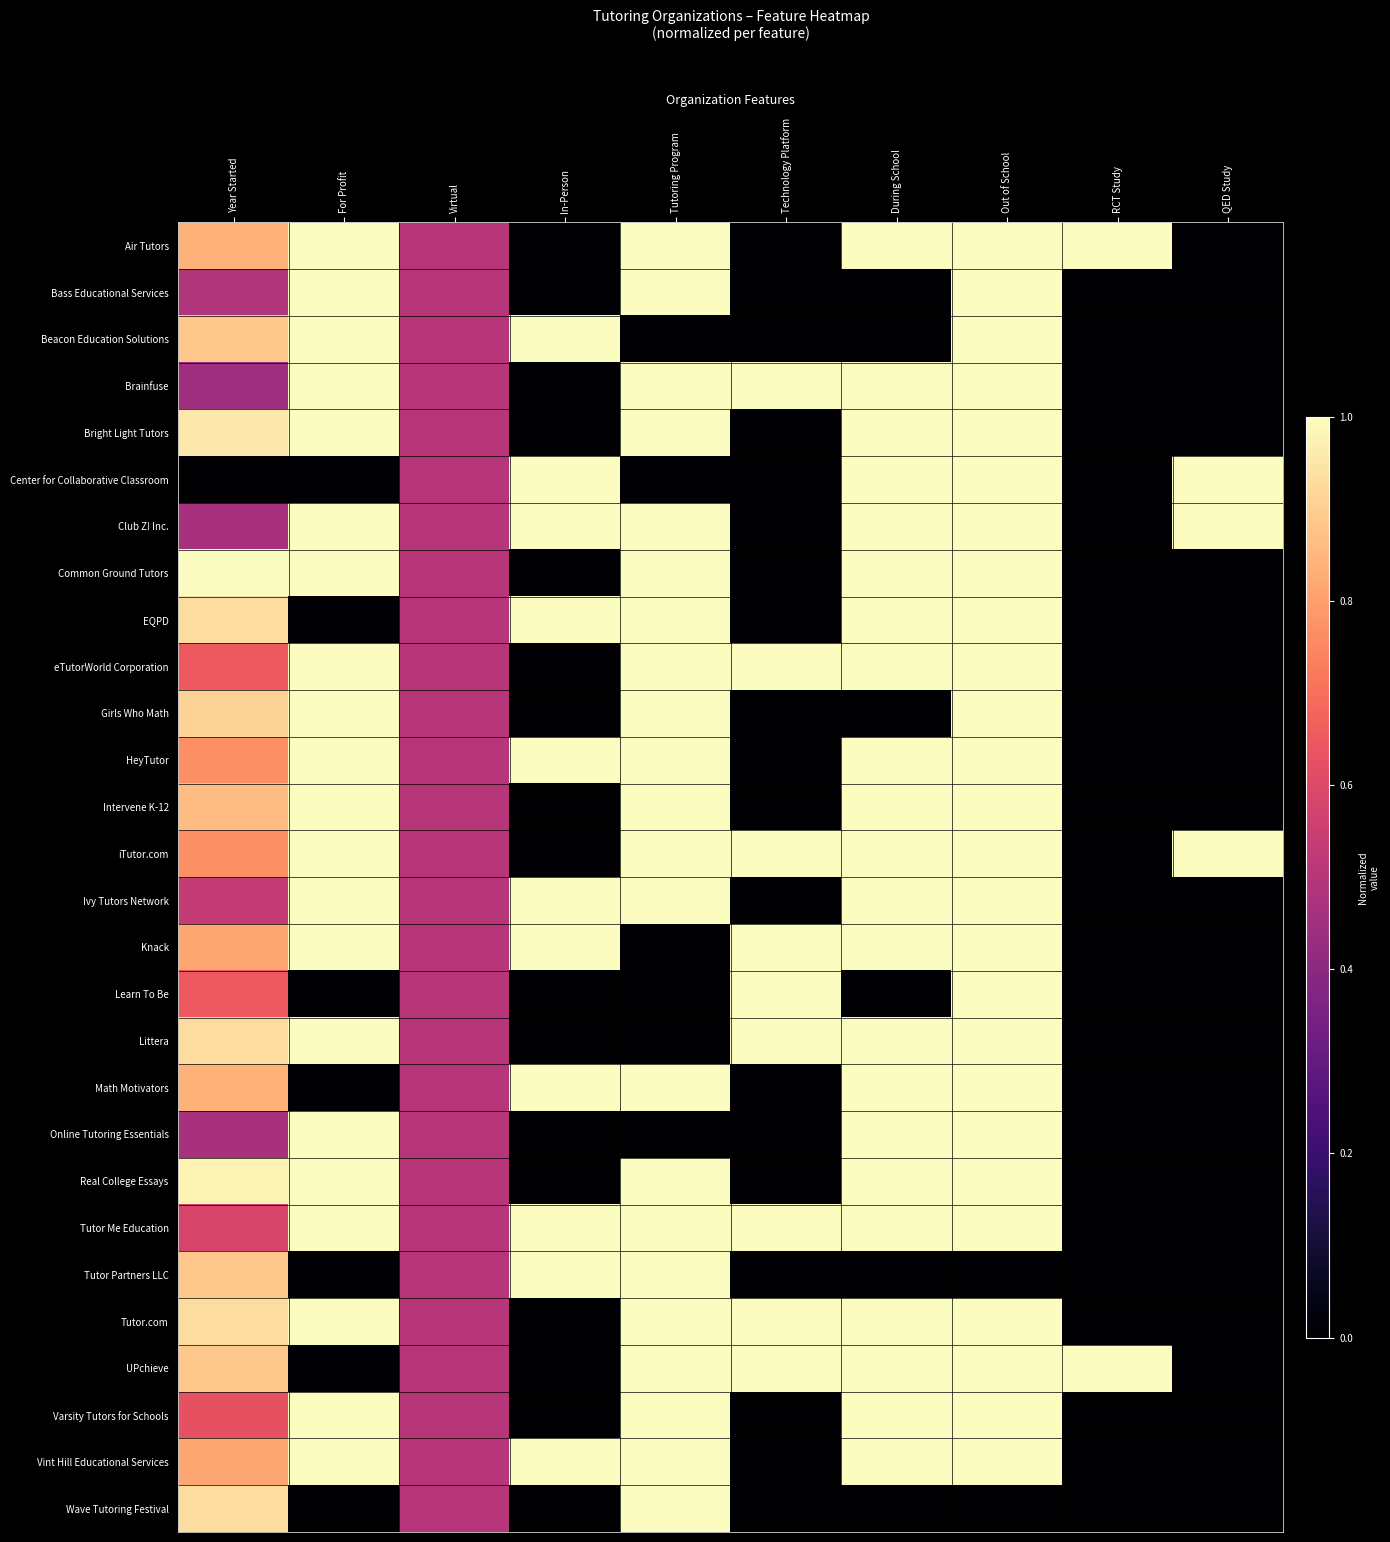

What is the total value across all series at Virtual?

14.0